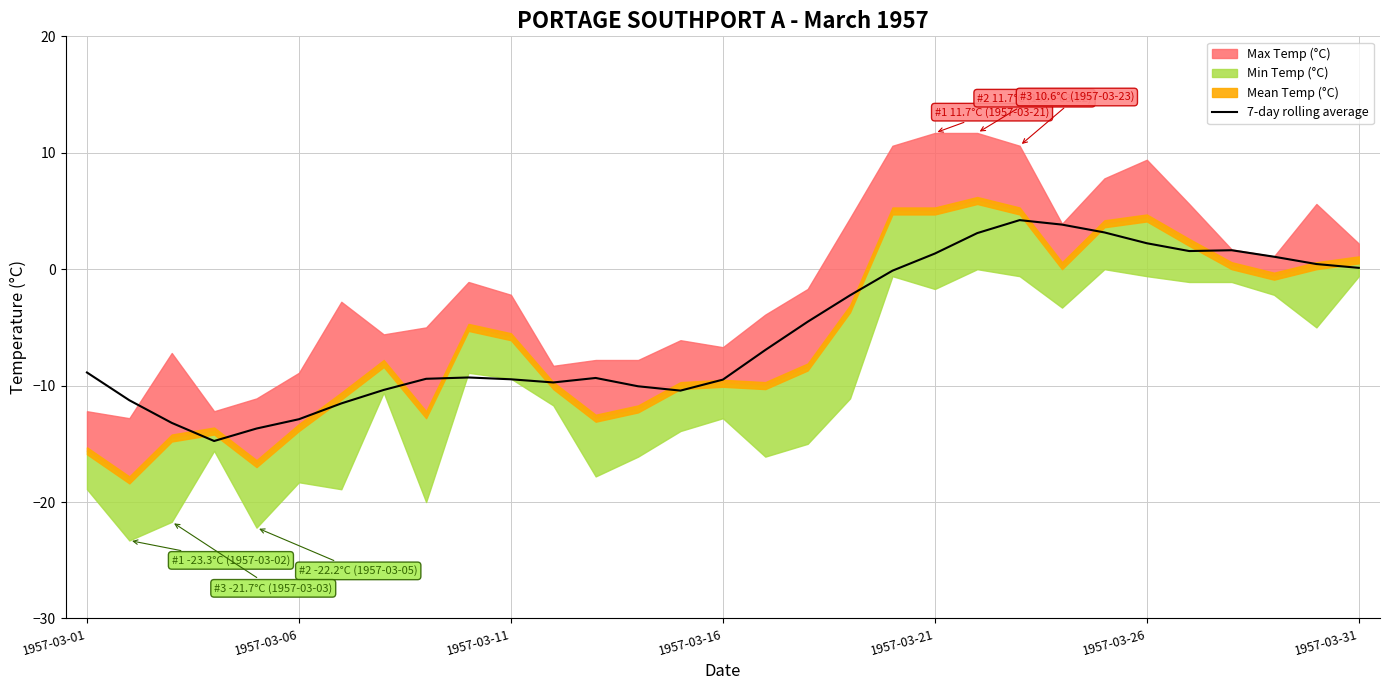

The value of 7-day rolling average at 1957-03-26 is 2.2. True or false?

True